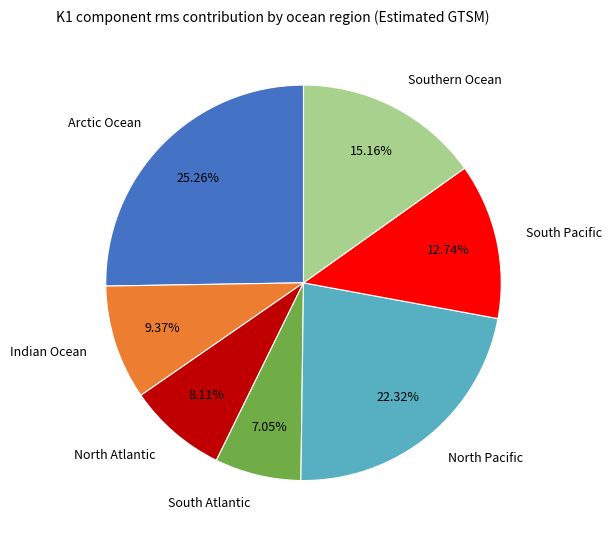

How many slices are in this pie chart?

7